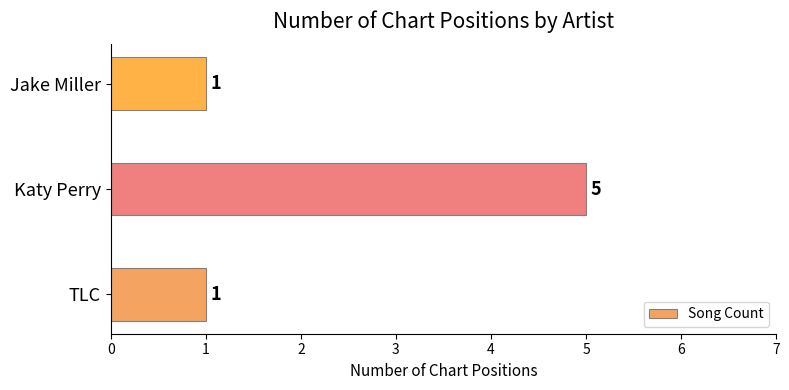

What is the sum of the values at Katy Perry and Jake Miller?

6